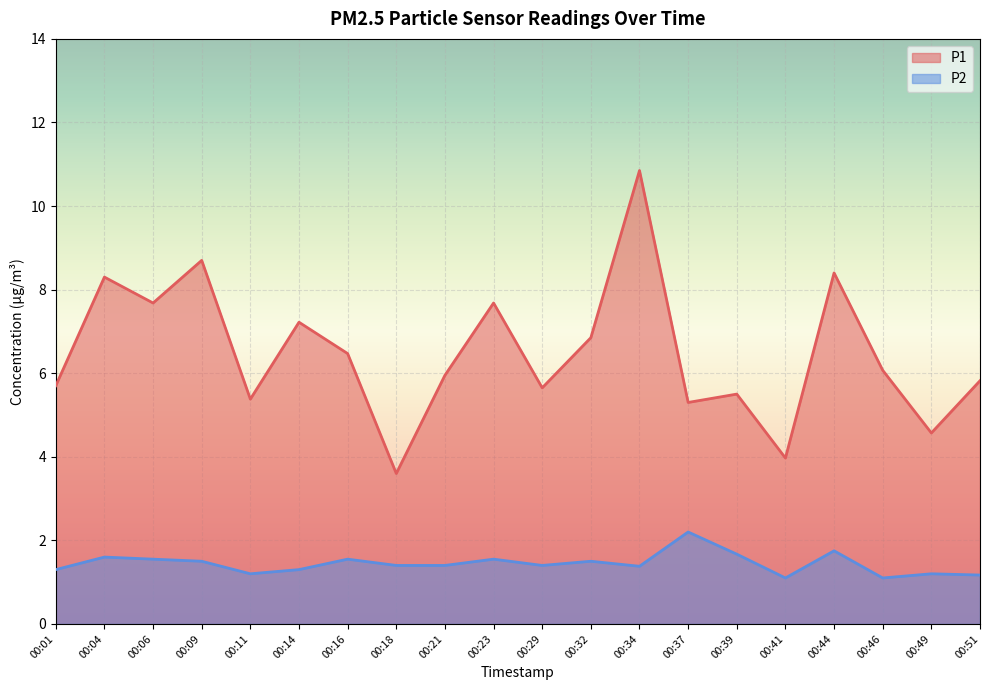

True or false: P1 has a value of 2.6 at 00:51.

False